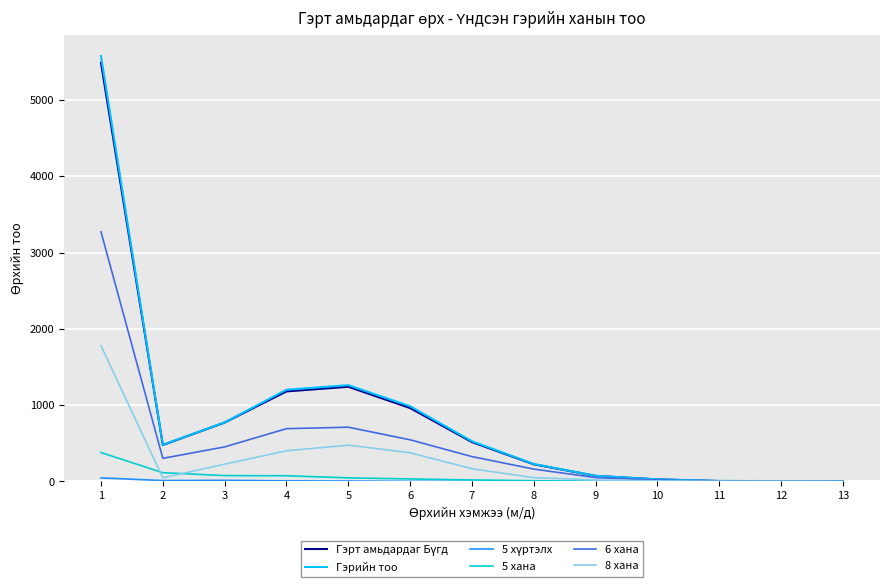

Which series has the widest spread of values?

Гэрийн тоо